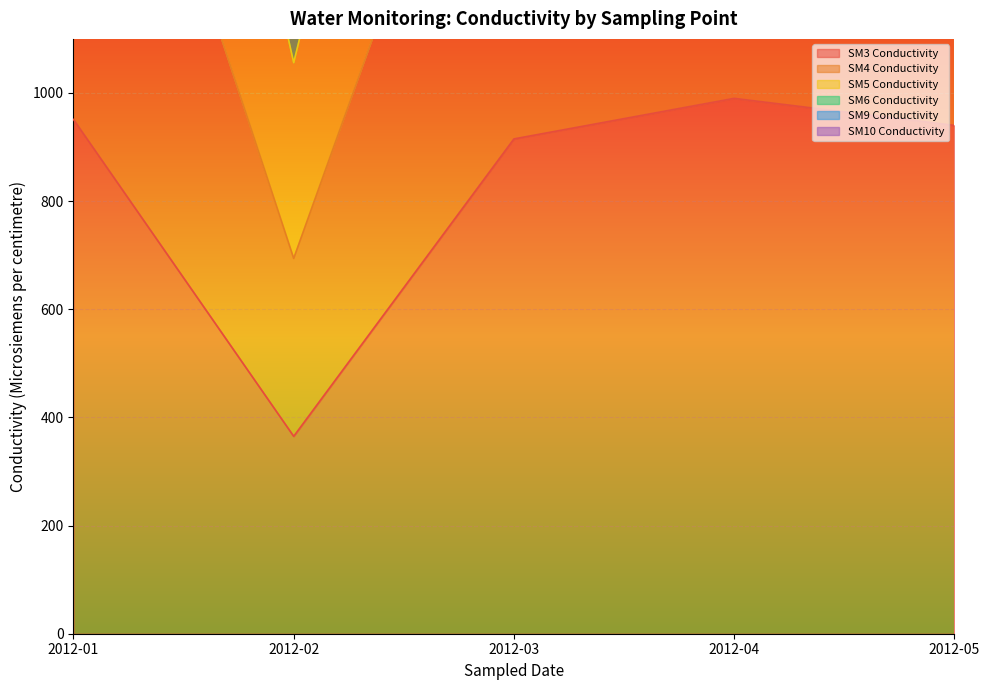

At which label does SM3 Conductivity reach its minimum?

2012-02